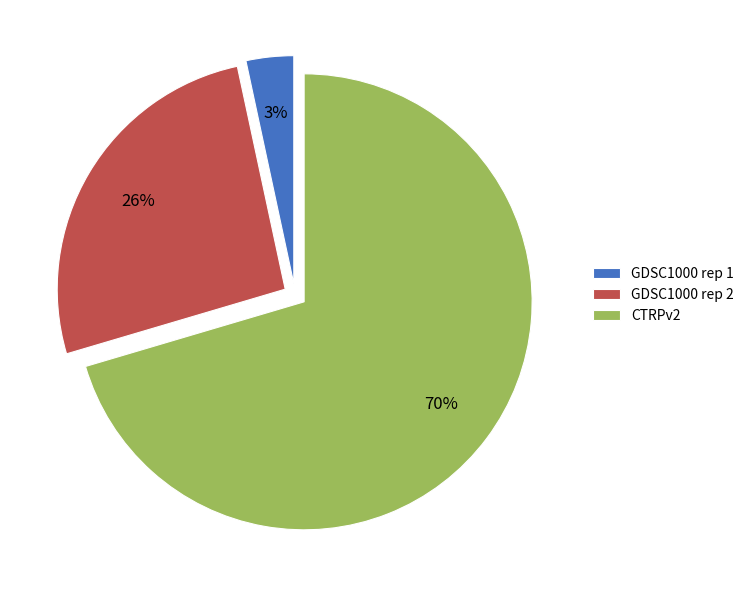

Which category has the smallest portion of the pie?

GDSC1000 rep 1